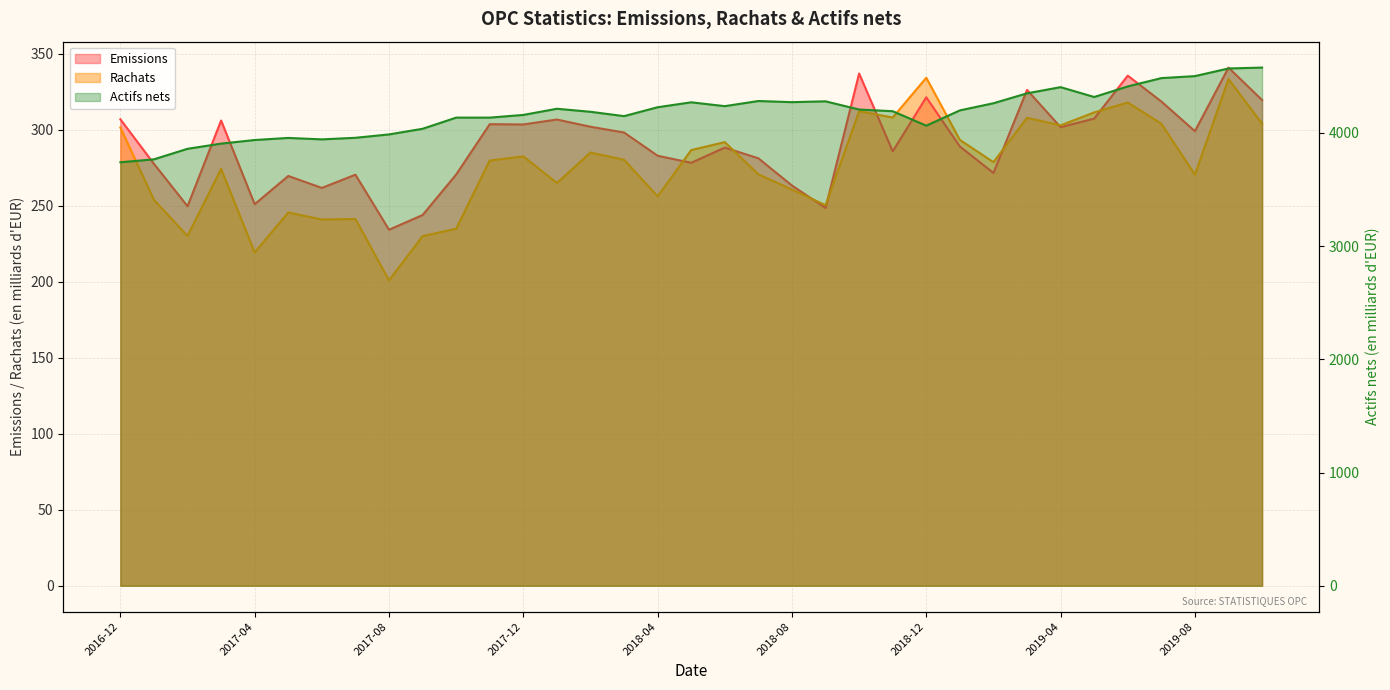

Is it true that Emissions equals 98.2 at 2017-10?

False